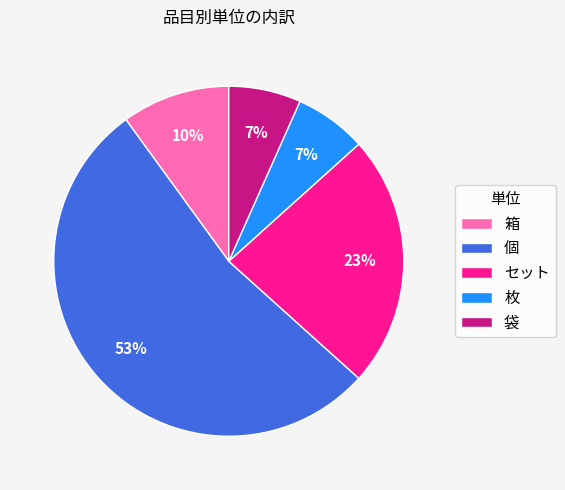

To the nearest percent, what is the average slice percentage?

20%